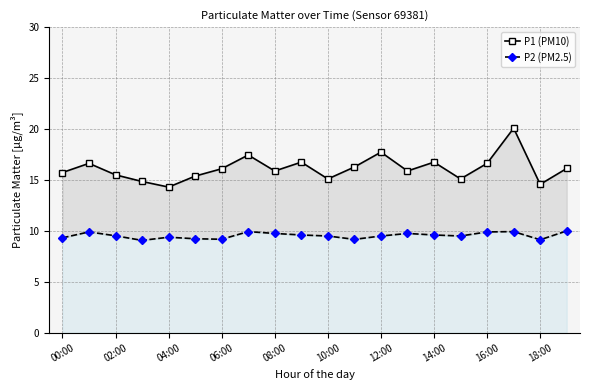

True or false: P2 (PM2.5) and P1 (PM10) intersect in this chart.

False